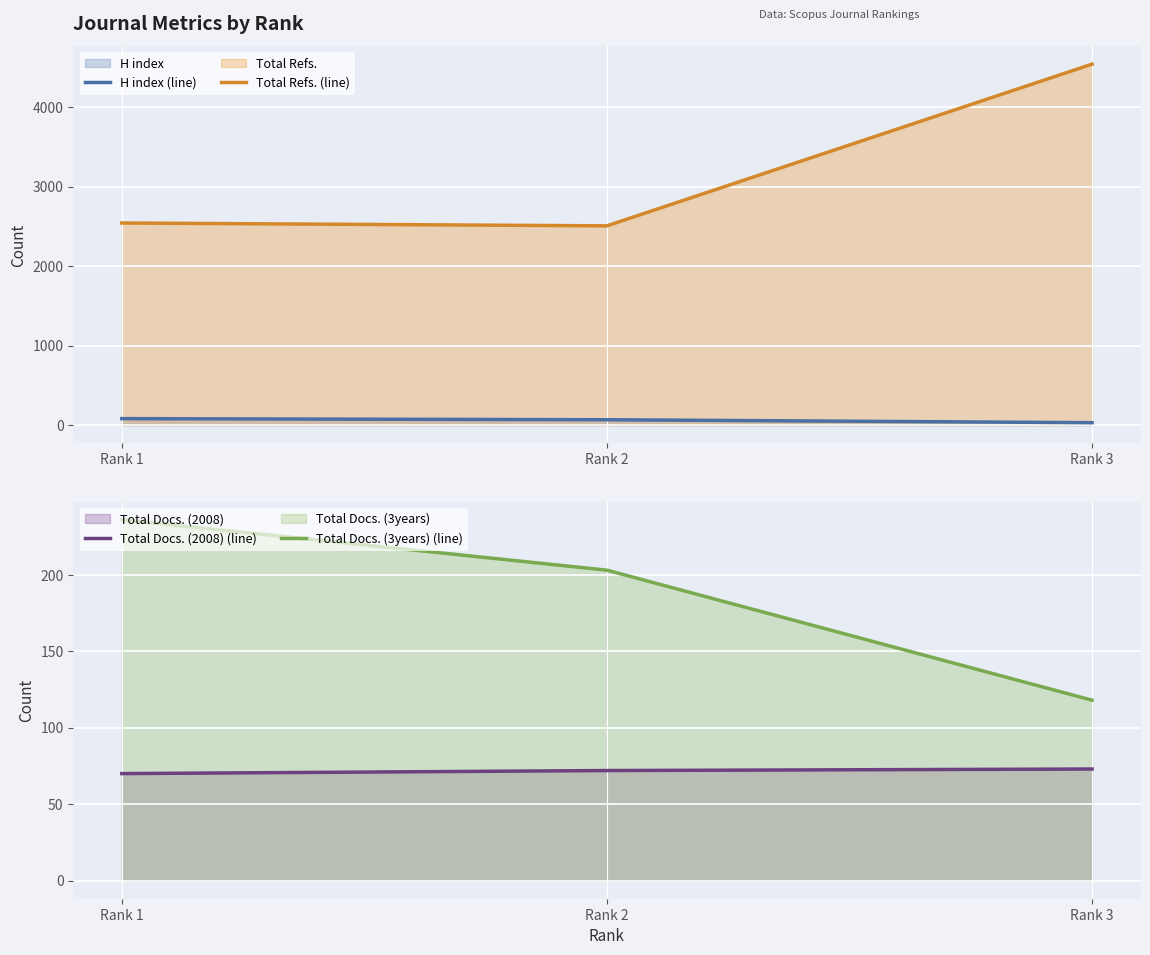

What is the average value of the Total Docs. (2008) (line) series?

72